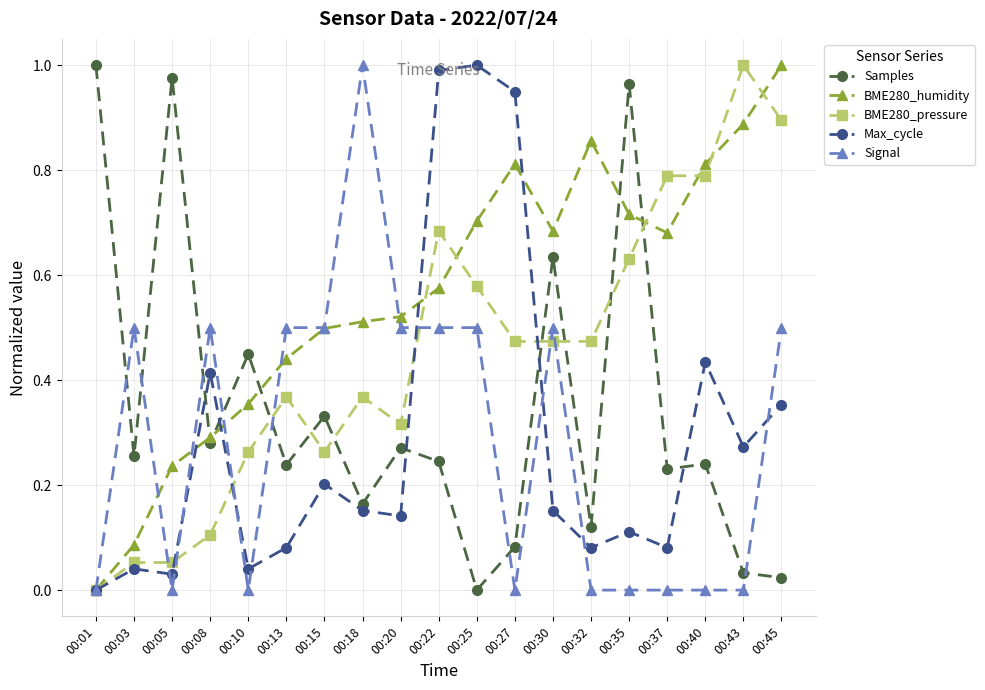

What is the total value across all series at 00:43?

2.2